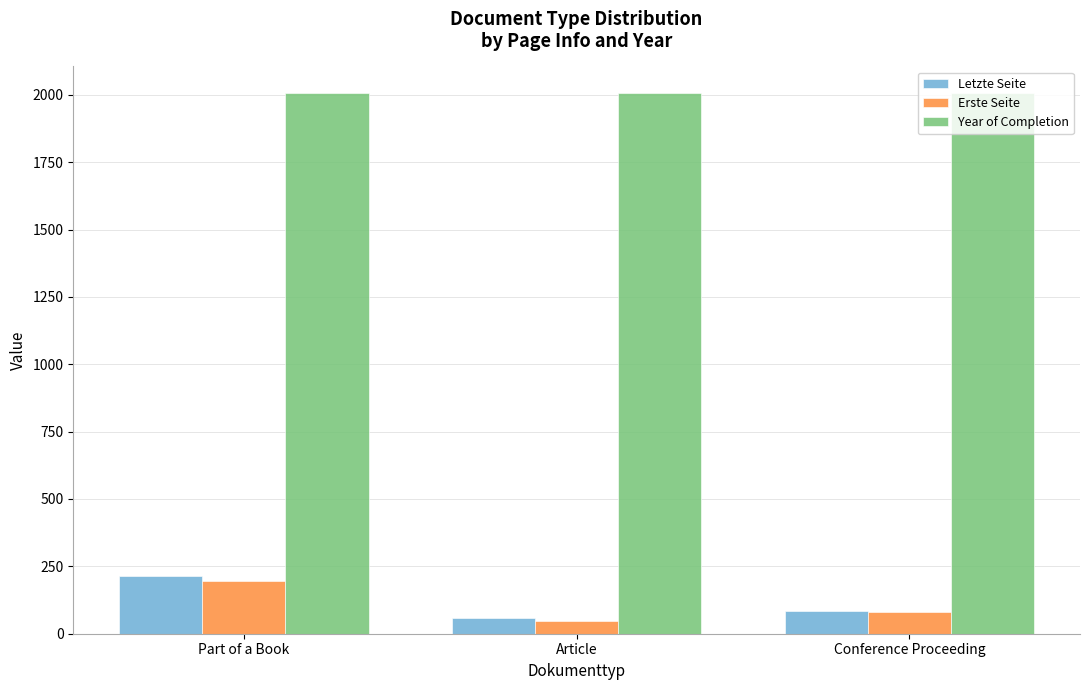

Is it true that Letzte Seite equals 84 at Conference Proceeding?

True